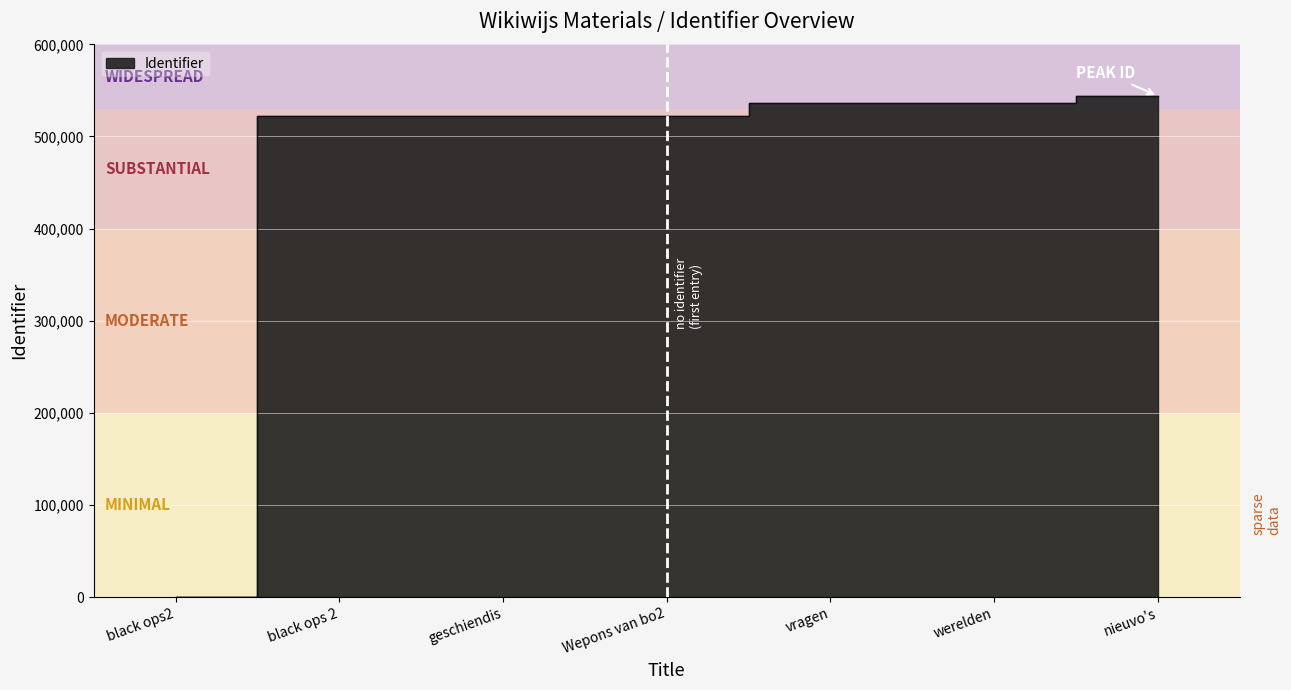

What position from the left is geschiendis?

3